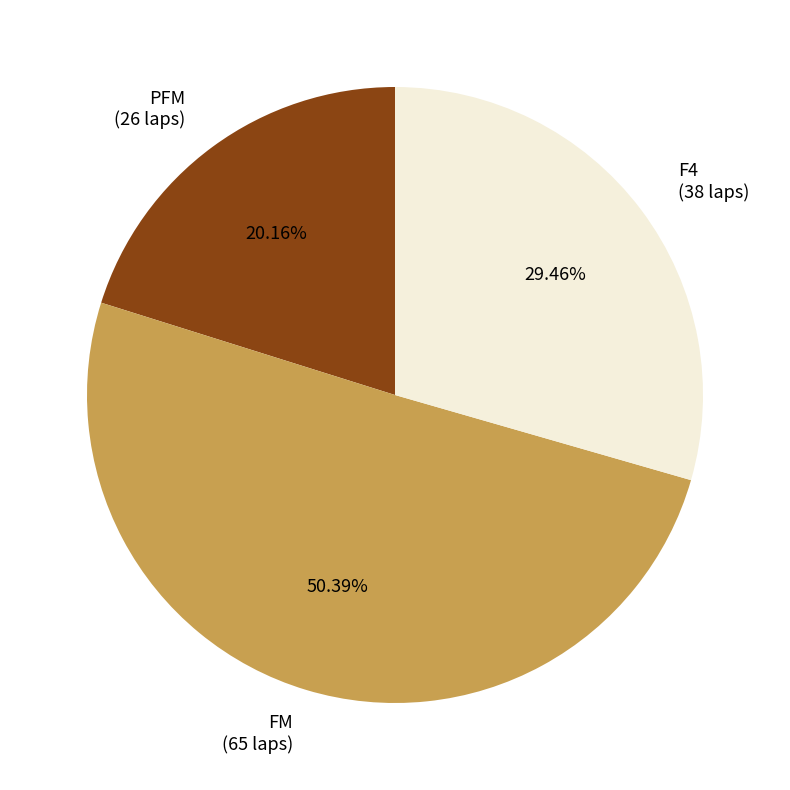

What is the largest slice in the pie chart?

FM (65 laps)